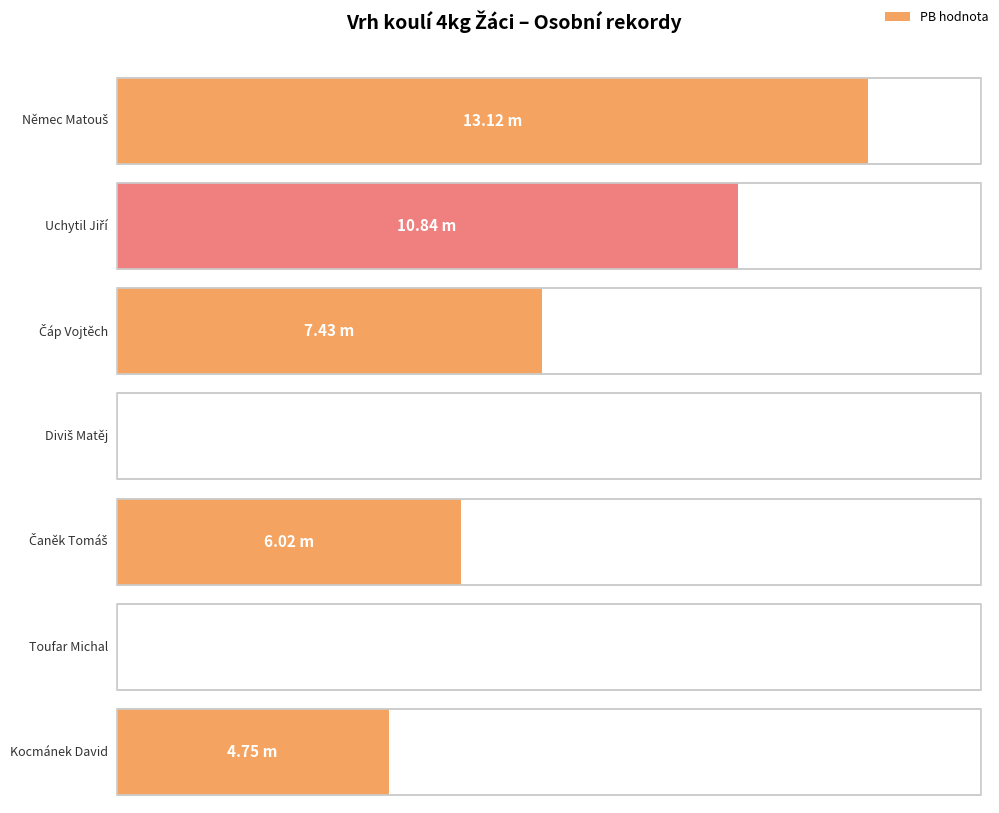

Approximately how many times larger is the value at Němec Matouš compared to Uchytil Jiří?

1.2